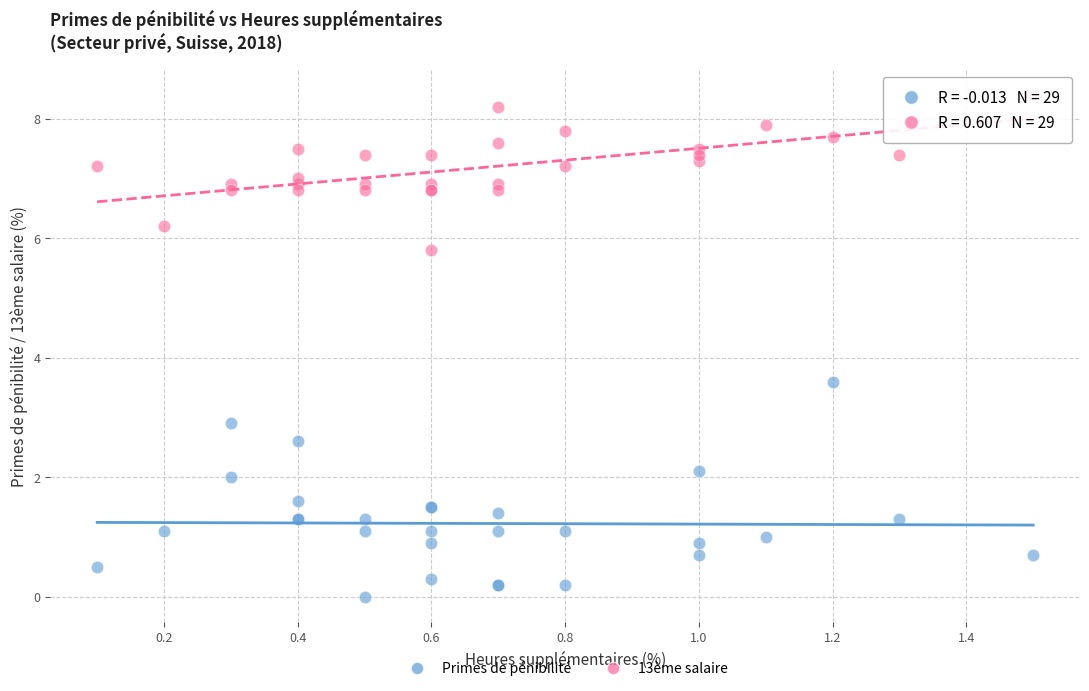

Across all series, what Y value is closest to 4?

3.6